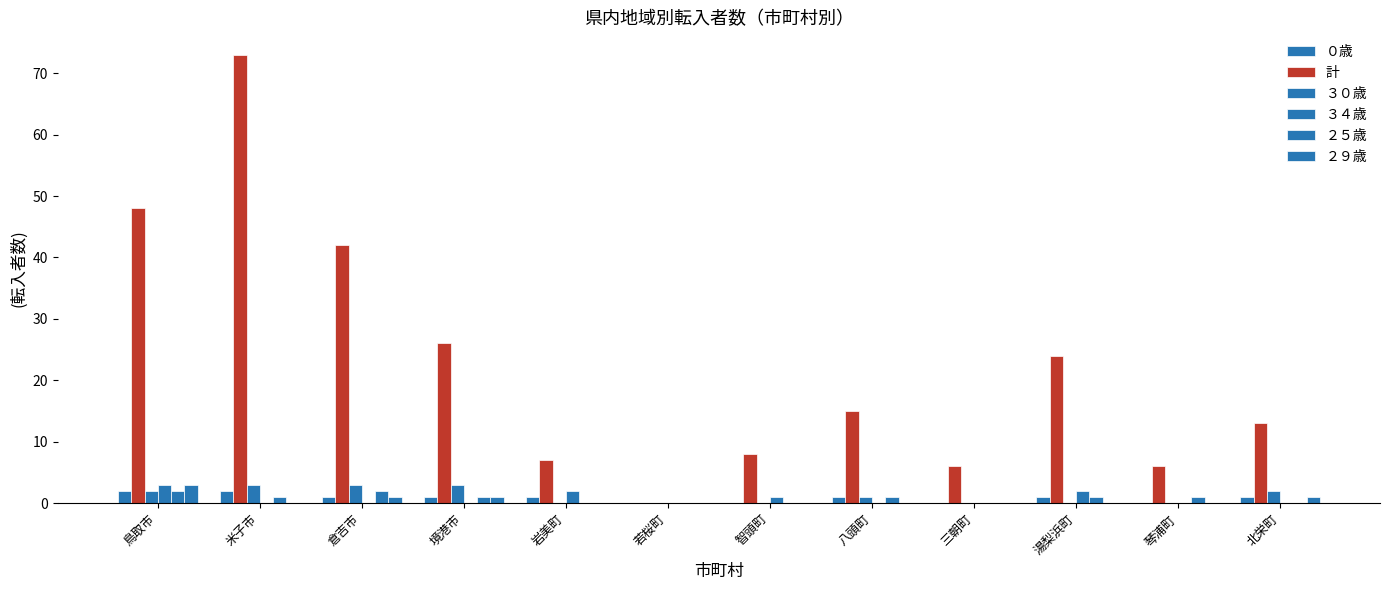

List the labels in order of ３４歳 value, largest first.

鳥取市, 岩美町, 湯梨浜町, 智頭町, 米子市, 倉吉市, 境港市, 若桜町, 八頭町, 三朝町, 琴浦町, 北栄町